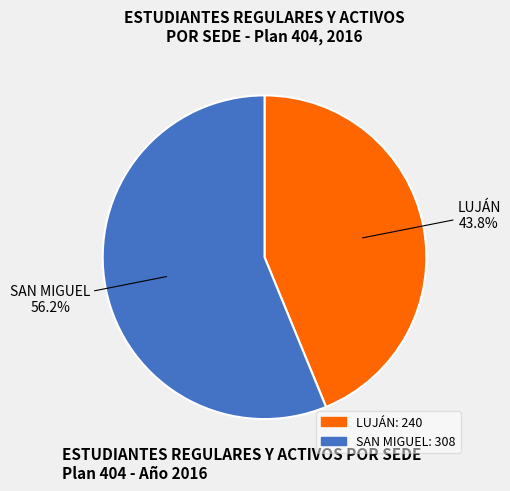

Count the number of slices in the pie.

2